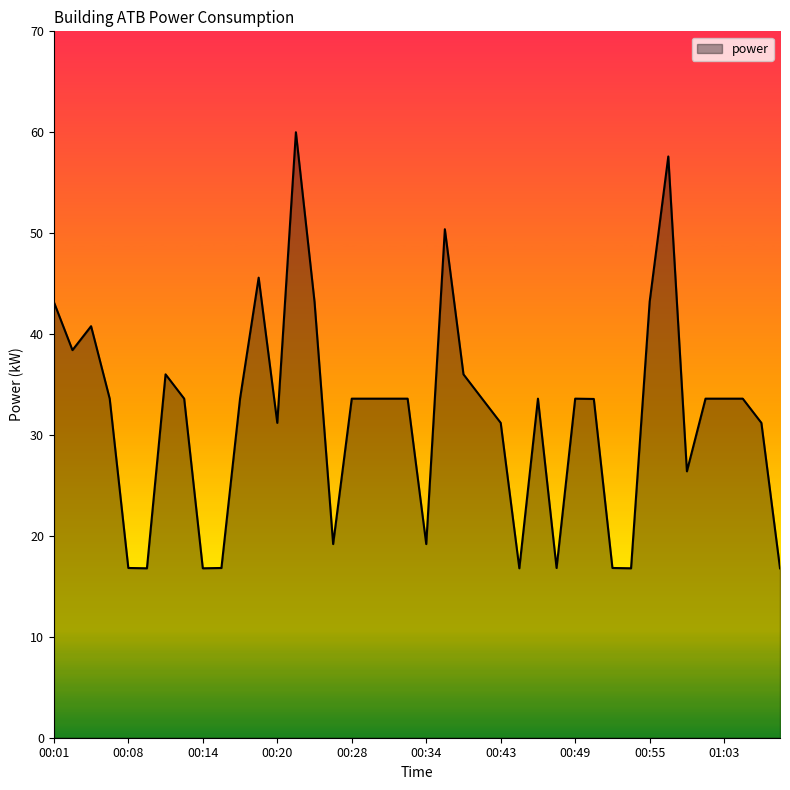

What is the minimum value shown in the chart?

16.8